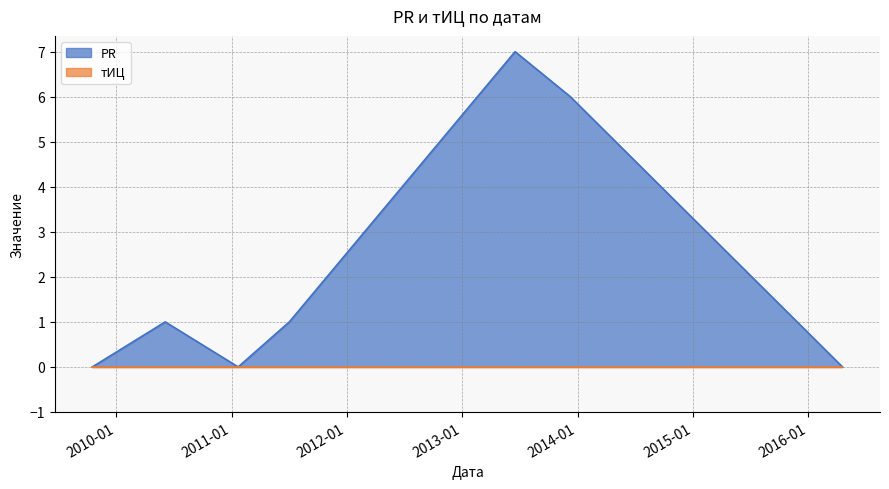

What is the label of the 6th point from the right?

2010-06-05